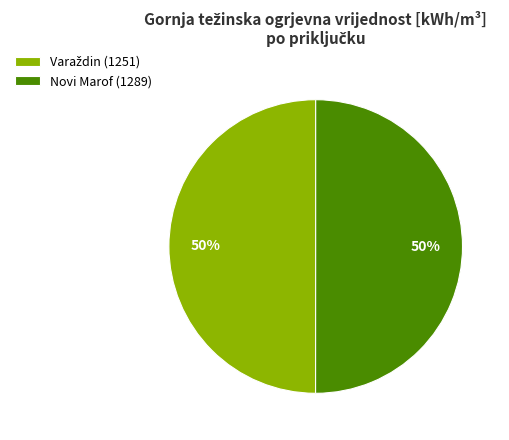

To the nearest percent, what is the average slice percentage?

50%